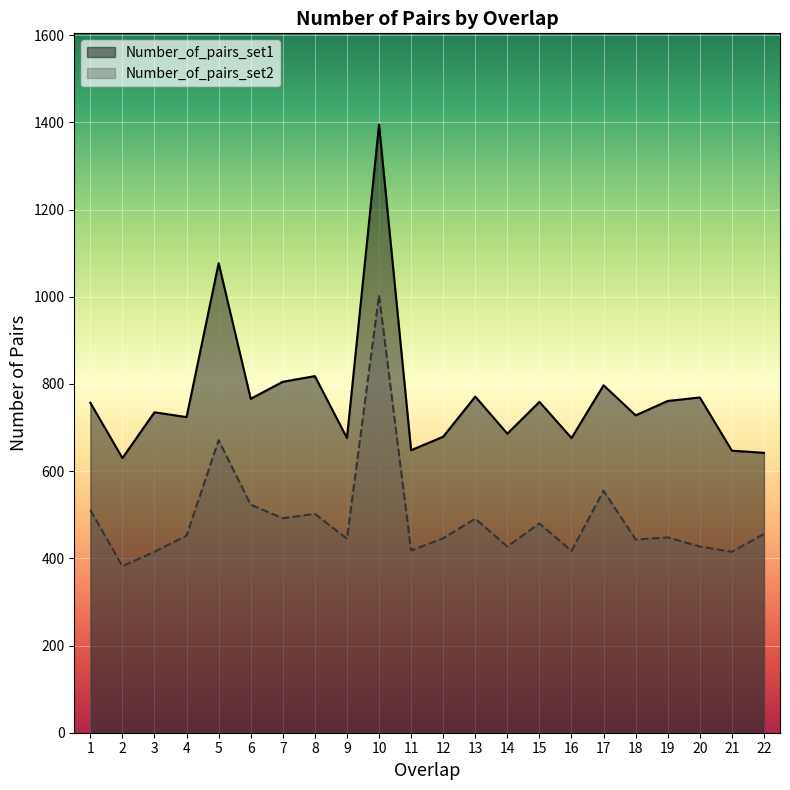

How many series are shown in this chart?

2